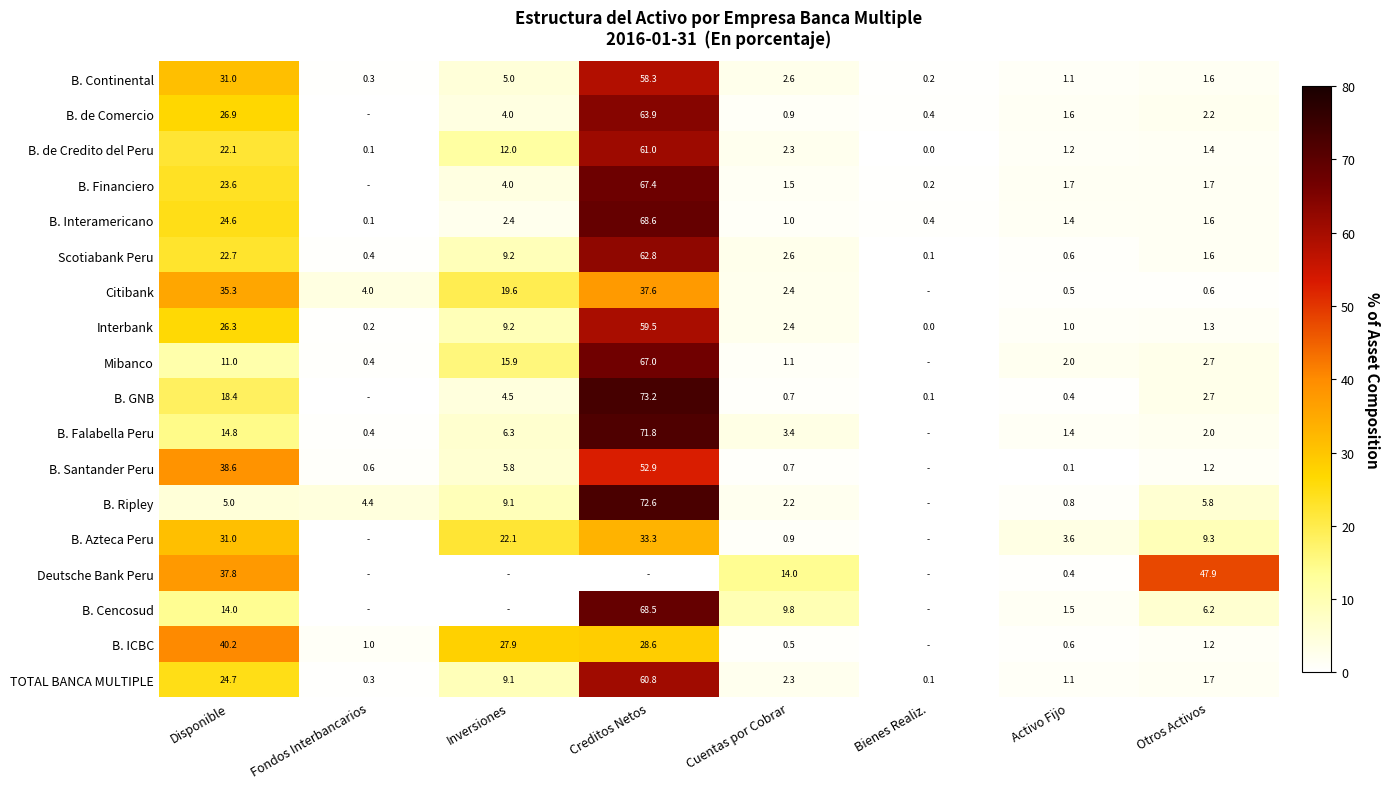

What is the approximate value of B. Interamericano at Otros Activos?

1.6